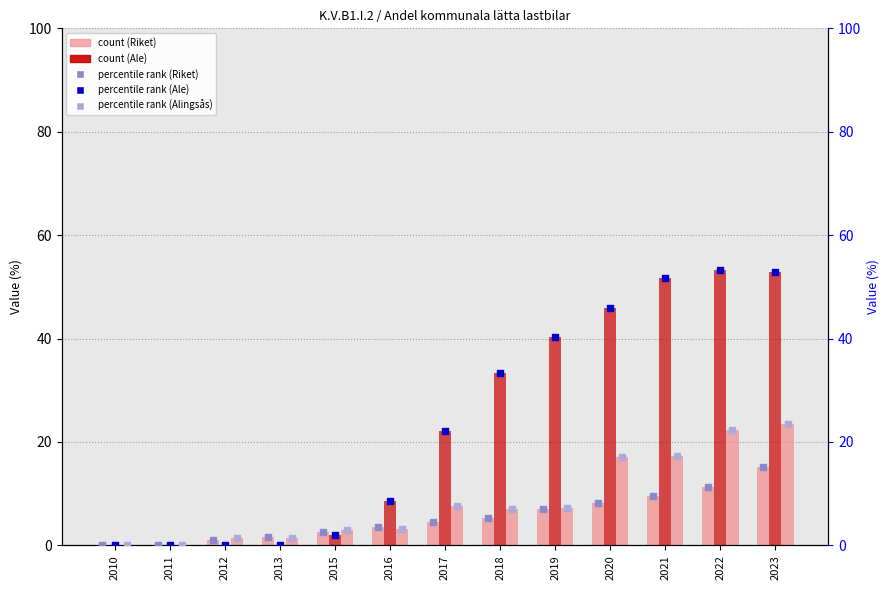

At which category is the sum across all series the highest?

2023